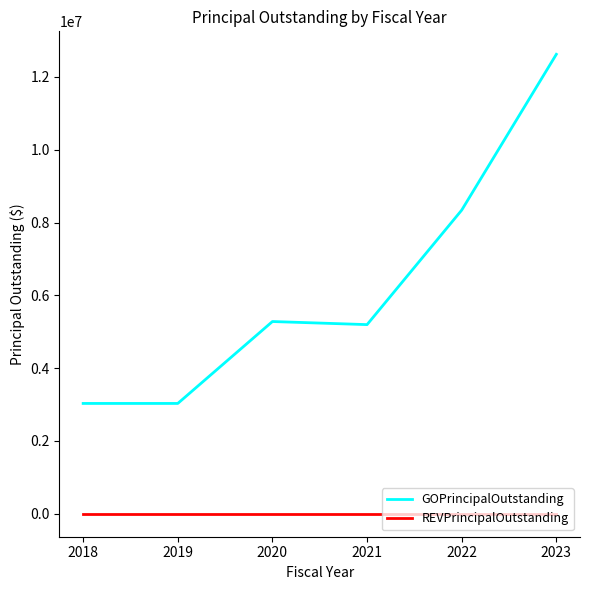

Does the chart have visible grid lines?

No